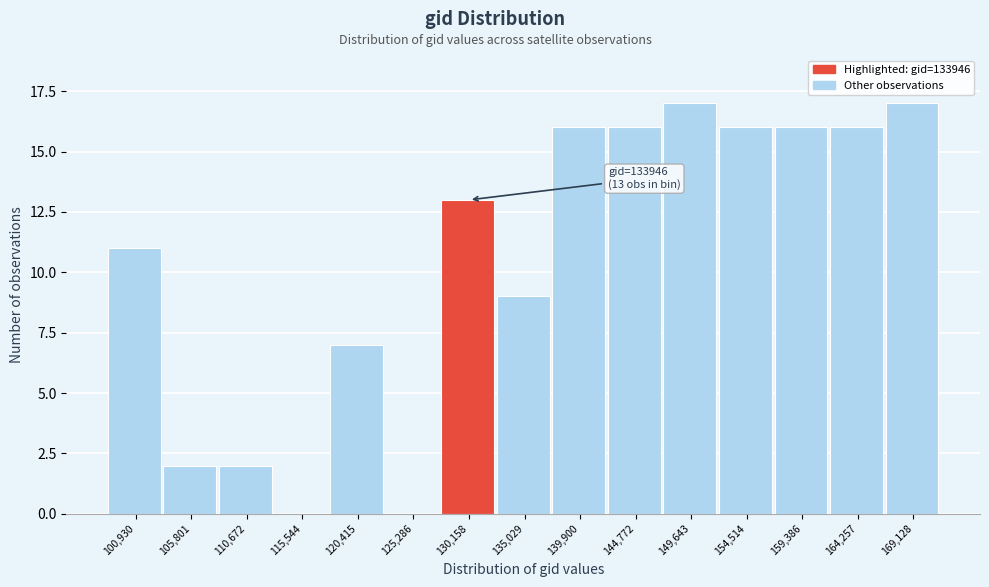

Reading left to right, extract all data points from this chart.

100,930=11	105,801=2	110,672=2	115,544=0	120,415=7	125,286=0	130,158=13	135,029=9	139,900=16	144,772=16	149,643=17	154,514=16	159,386=16	164,257=16	169,128=17